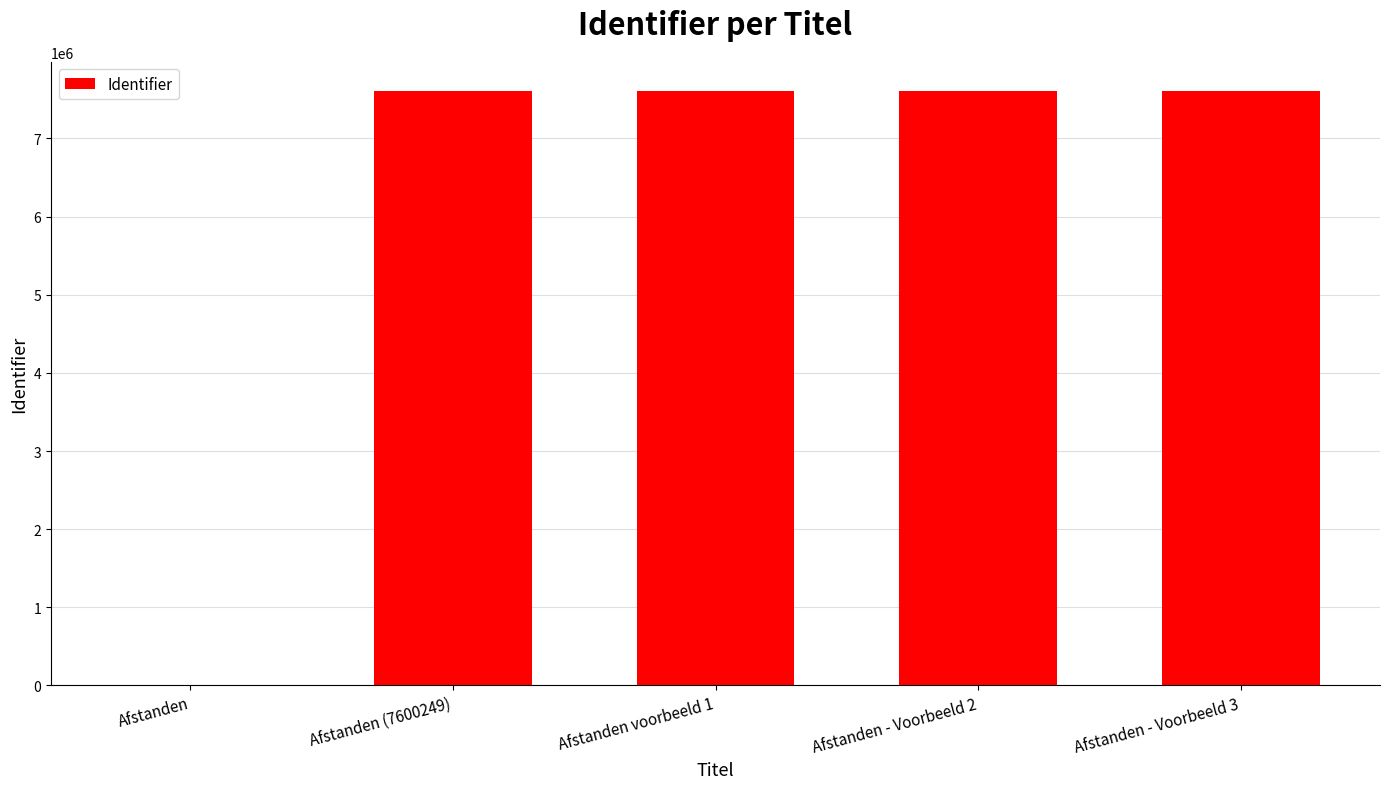

Where is the data nearest to the value 3800127?

Afstanden (7600249)